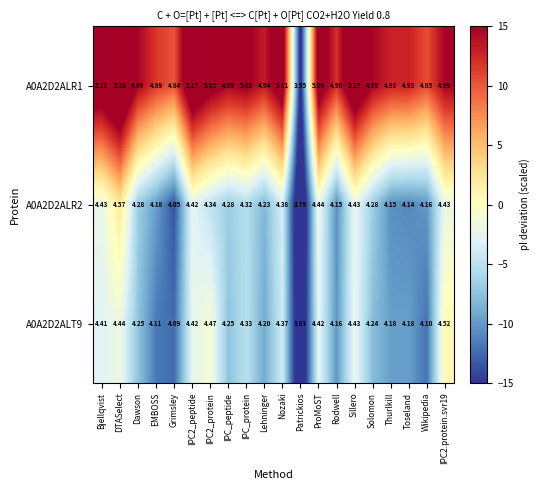

Is the value of A0A2D2ALR2 at Thurlkill greater than the value of A0A2D2ALR1 at Bjellqvist?

No